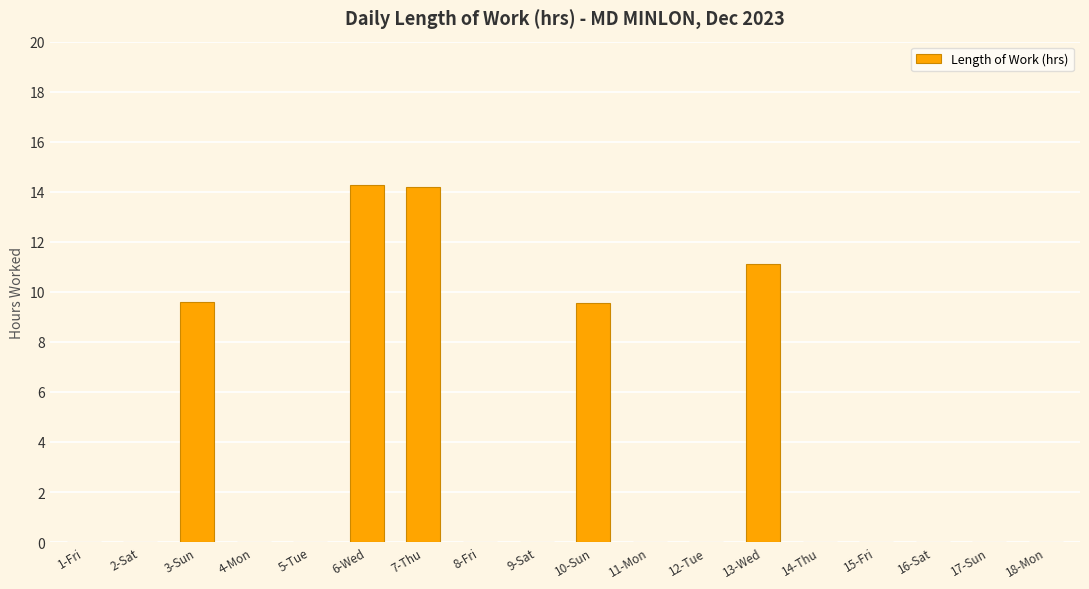

Is it true that the value at 15-Fri is -8.3?

False